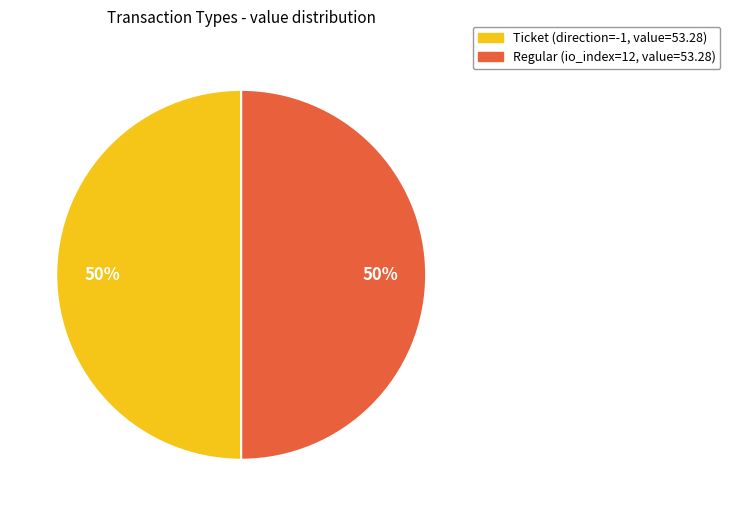

How many segments does this pie chart have?

2